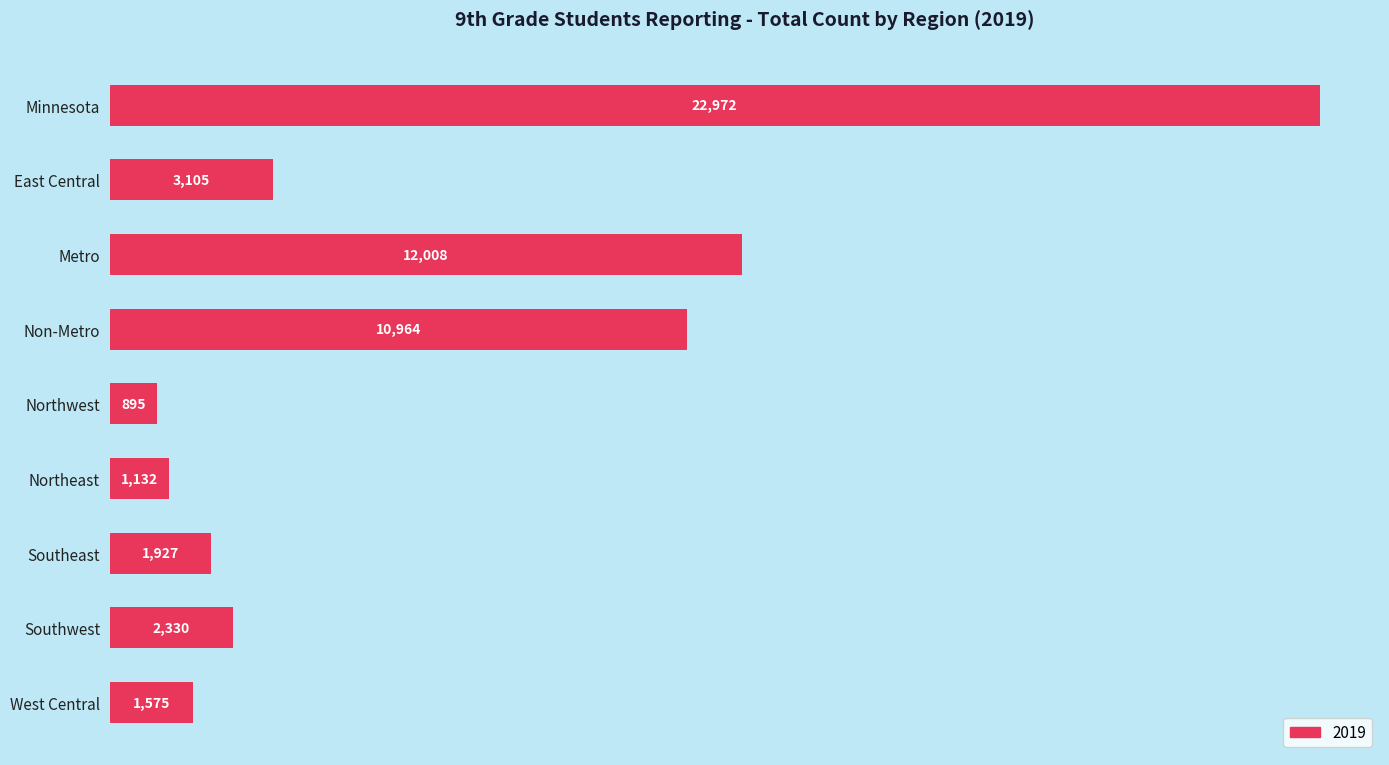

What is the smallest value displayed?

895